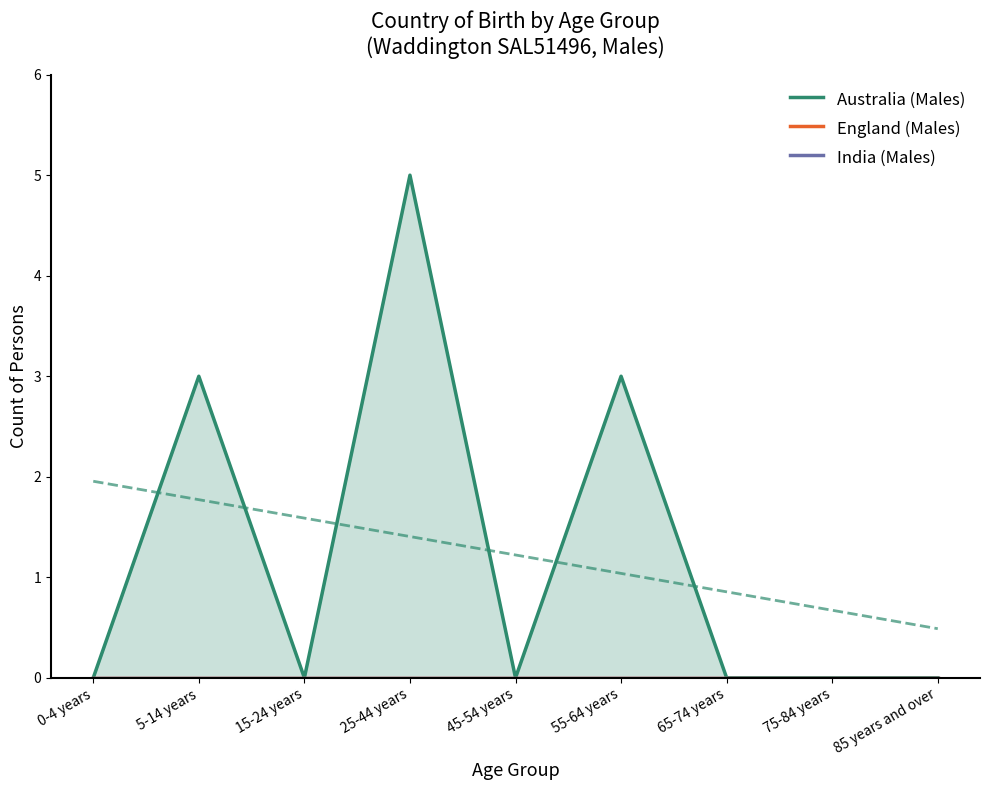

At 25-44 years, list the series in order from largest to smallest.

Australia (Males), England (Males), India (Males)